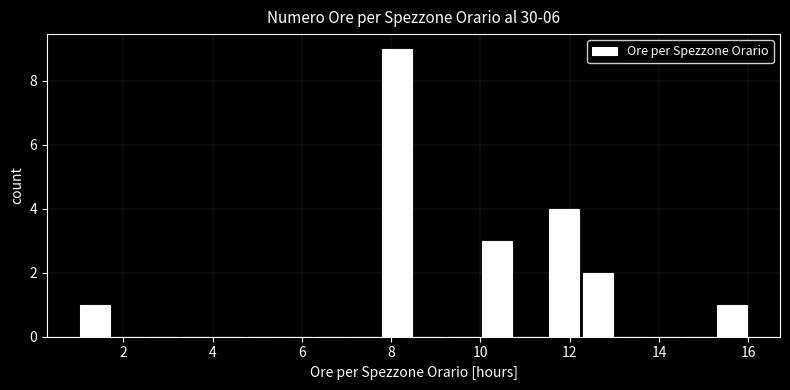

Around what value on the x-axis is the tallest bar? Give the approximate position of its centre, as read against the axis.

8.2